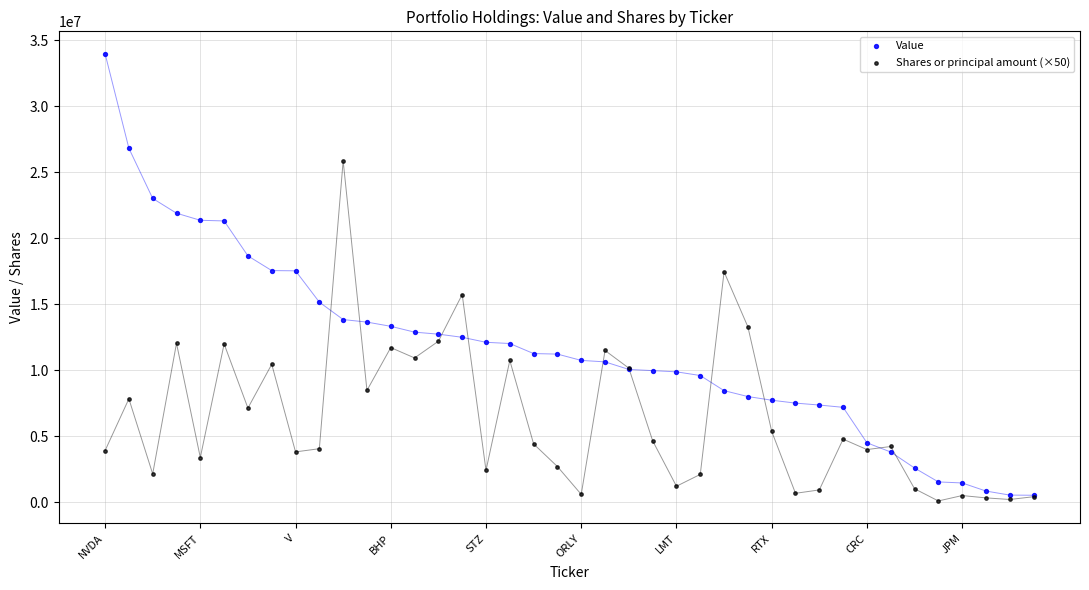

Which series has the largest Y range (max minus min)?

Value